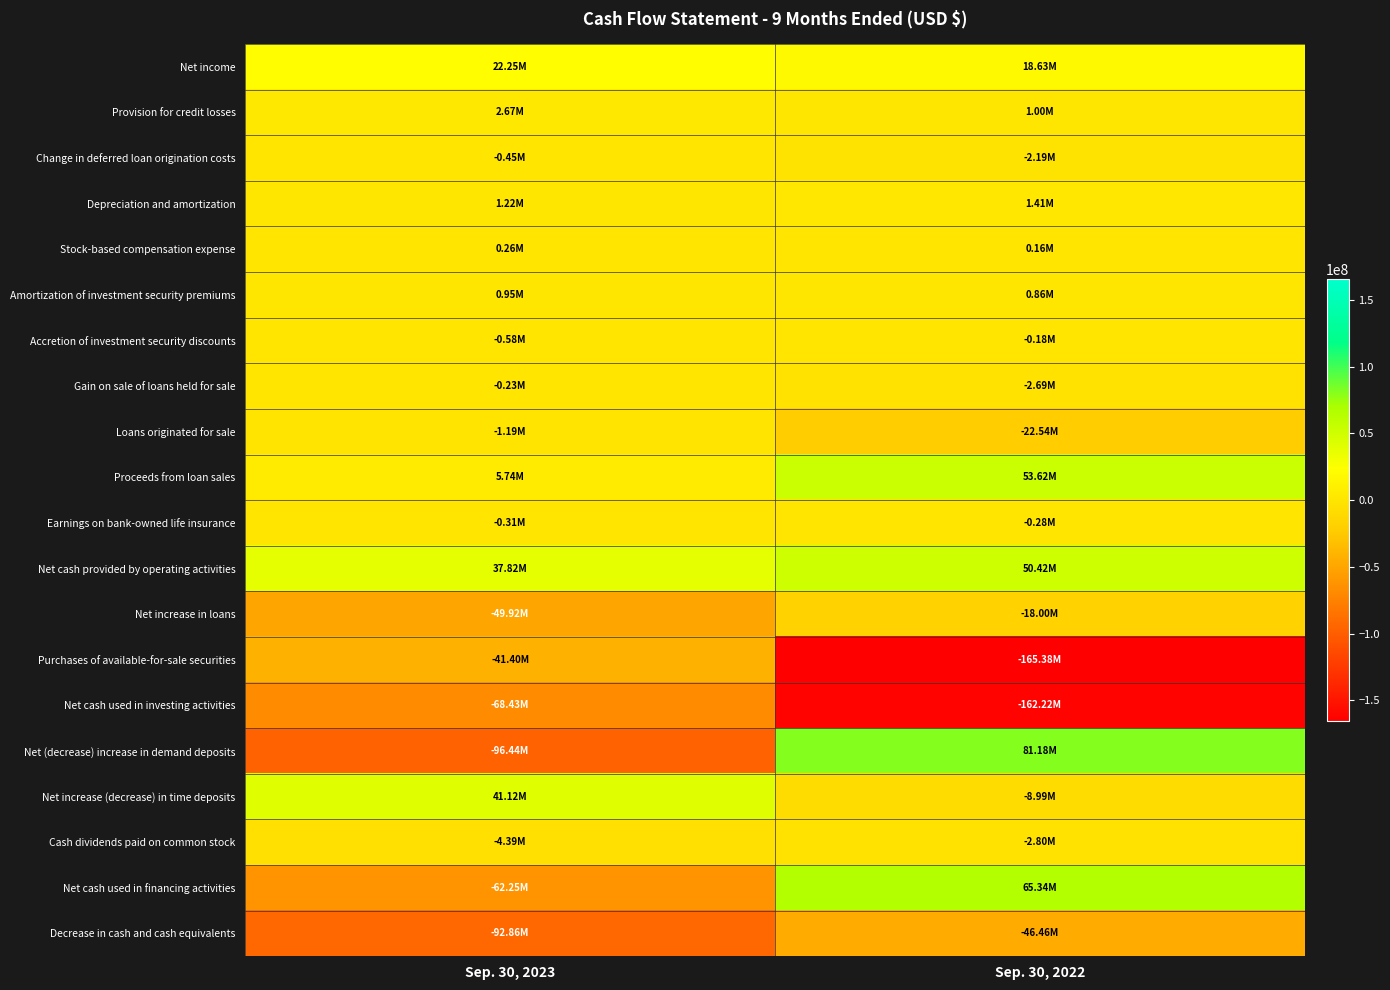

What is the minimum value shown in the chart?

-165385000